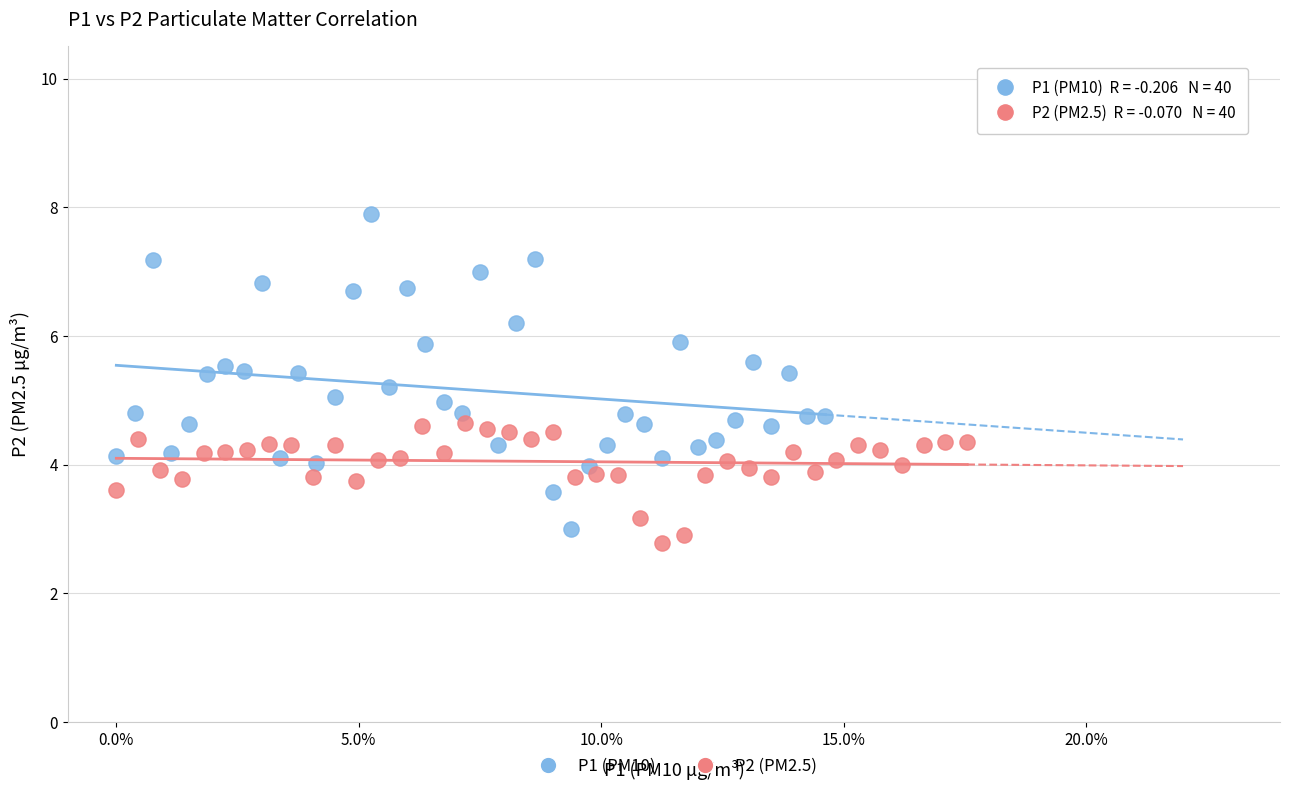

Which series contains the highest Y value?

P1 (PM10)